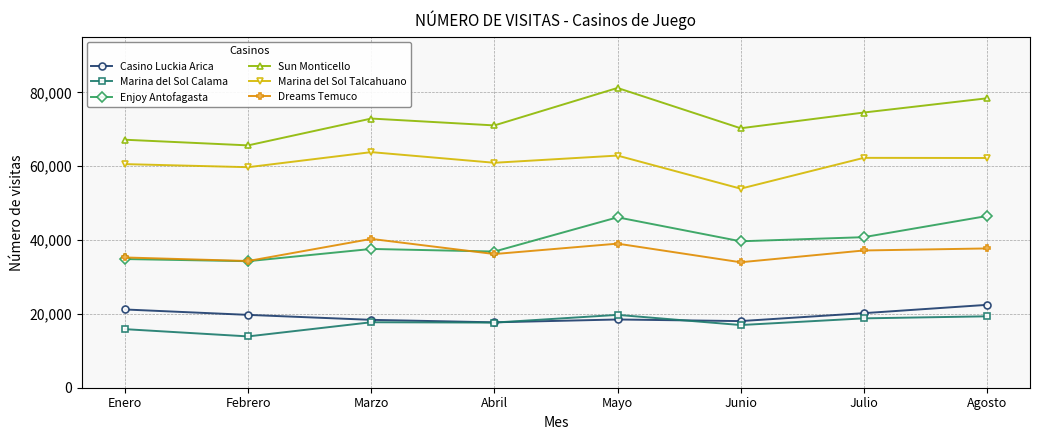

In Dreams Temuco, how many points are higher than both neighbors (excluding endpoints)?

2